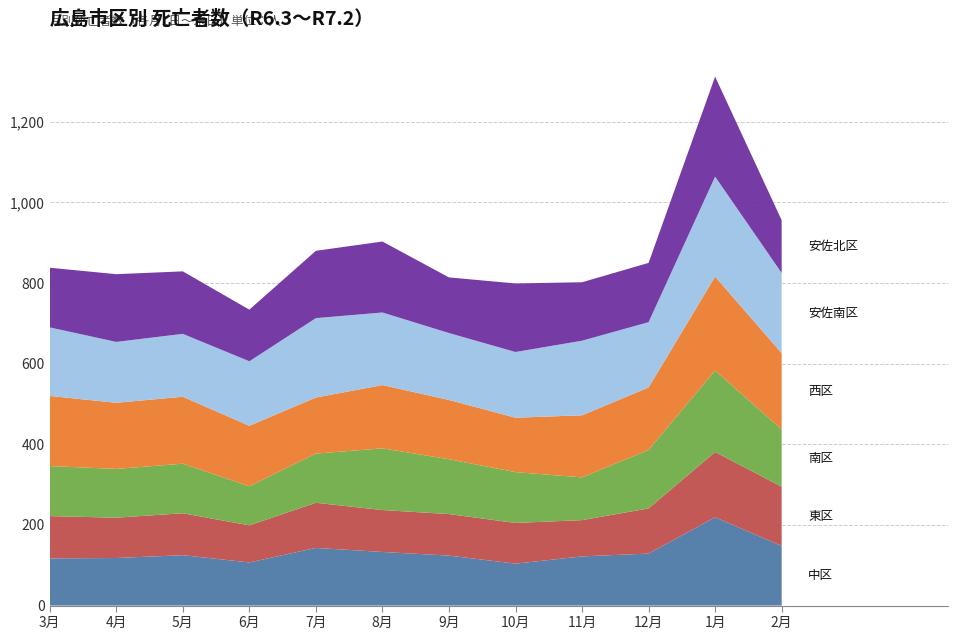

Reading left to right, transcribe all the data shown in this chart.

中区: 117	118	125	107	143	133	124	104	122	129	219	148
東区: 105	100	104	92	112	104	103	101	90	112	162	147
南区: 124	121	123	97	122	153	136	126	106	145	202	142
西区: 174	164	166	150	139	157	147	135	154	155	233	189
安佐南区: 170	151	156	160	197	180	166	163	185	162	248	199
安佐北区: 148	168	155	128	167	176	138	170	145	147	248	131